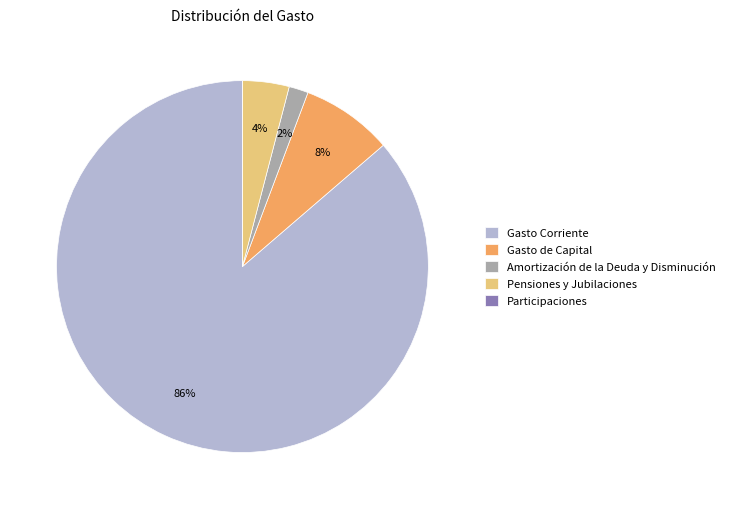

Do Pensiones y Jubilaciones and Amortización de la Deuda y Disminución together represent more than half of the pie?

No